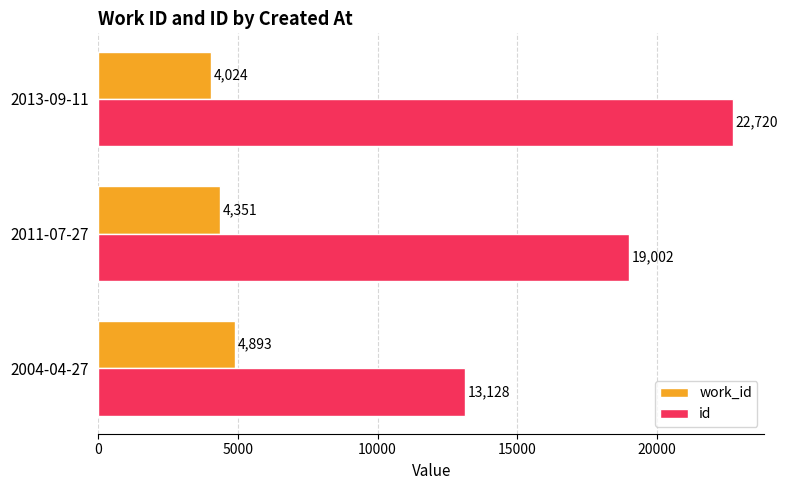

List the series in order of their peak value, lowest first.

work_id, id